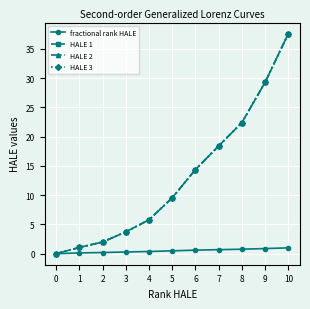

Which series has the largest range (max minus min)?

HALE 3